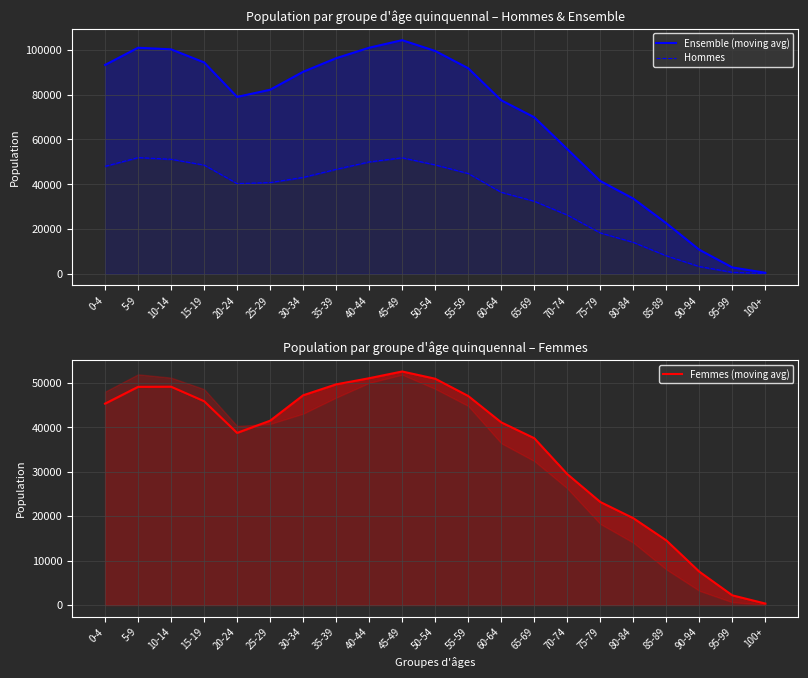

How many distinct data groups are displayed?

3